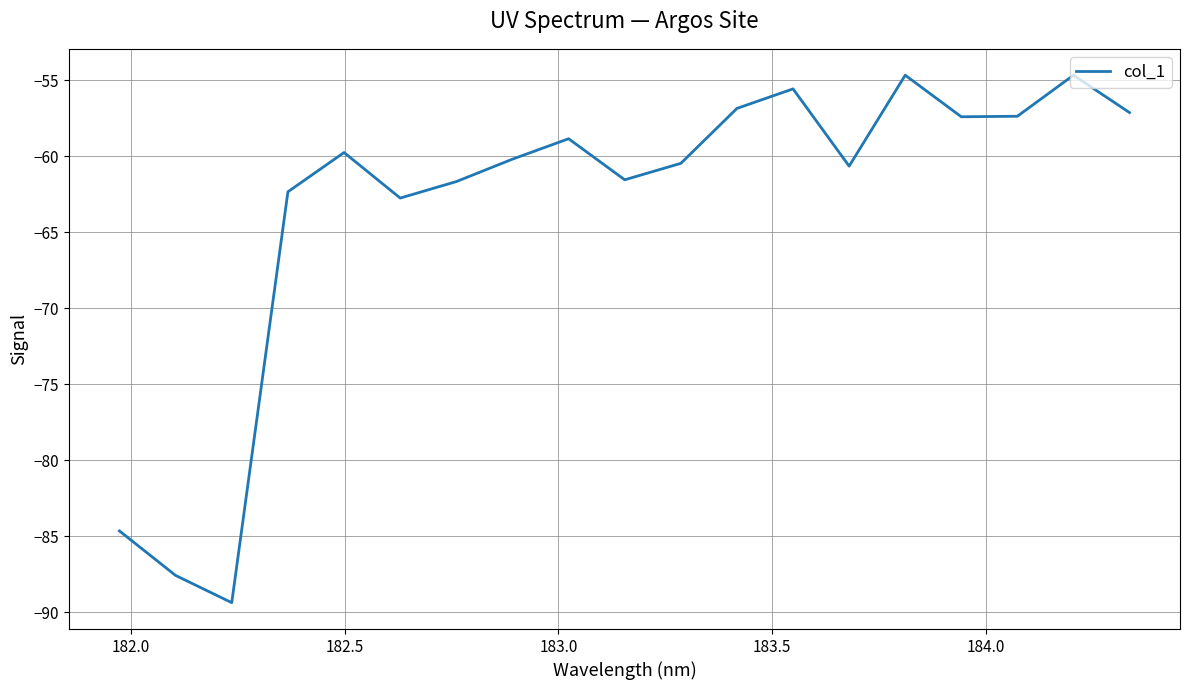

What is the maximum value shown in the chart?

-54.7